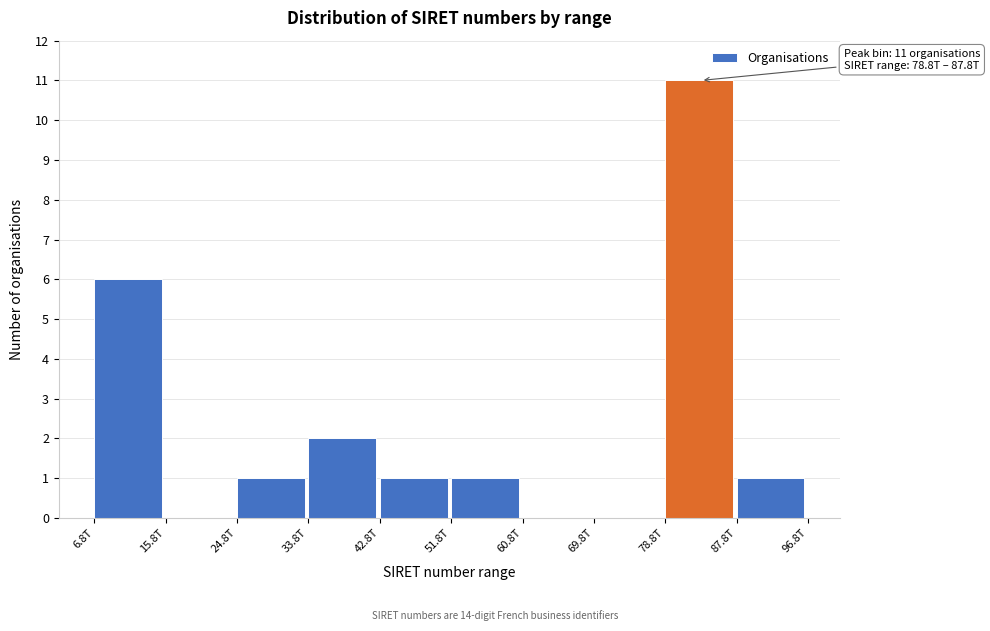

Reading left to right, transcribe all the data shown in this chart.

6.8T=6	15.8T=0	24.8T=1	33.8T=2	42.8T=1	51.8T=1	60.8T=0	69.8T=0	78.8T=11	87.8T=1